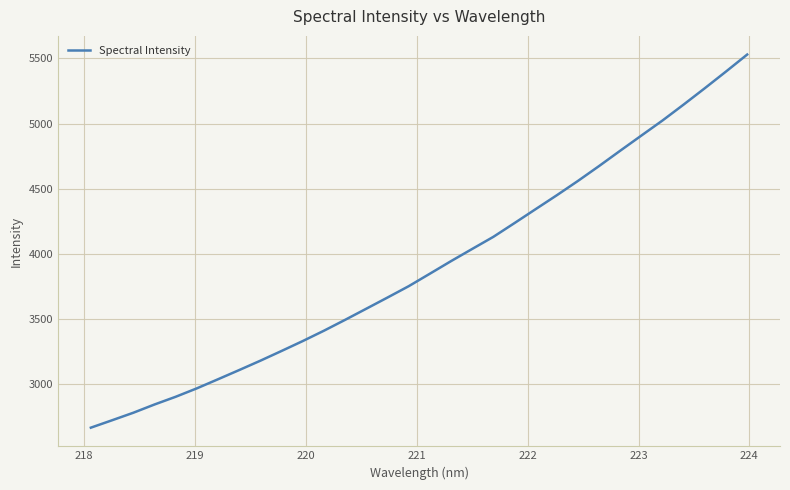

What is the smallest value displayed?

2666.4